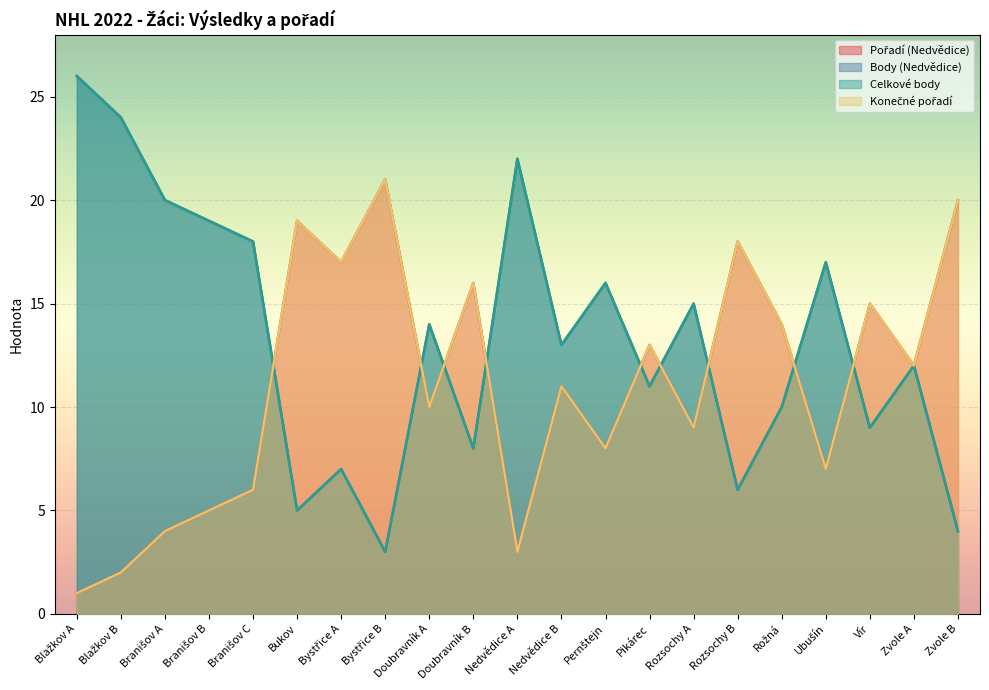

Is it true that Konečné pořadí equals 26 at Bystřice A?

False